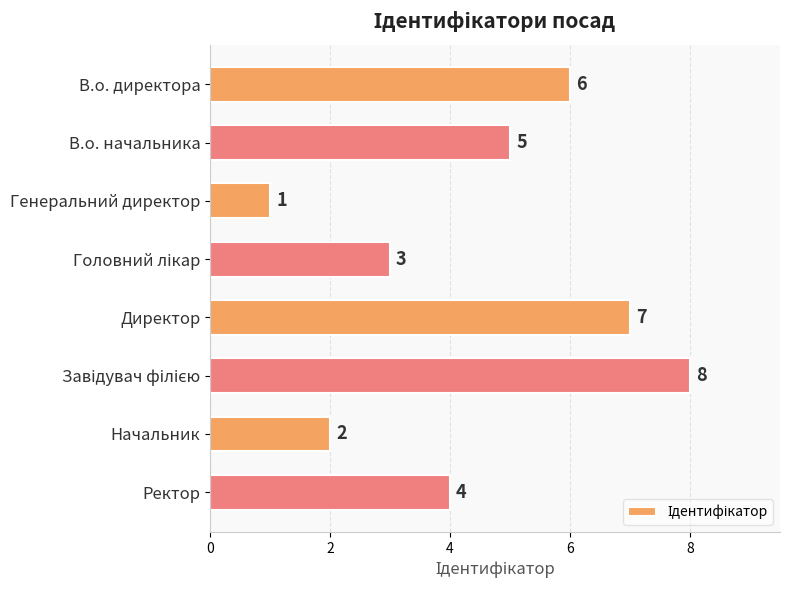

Reading top to bottom, what are all the values shown in this chart?

6	5	1	3	7	8	2	4